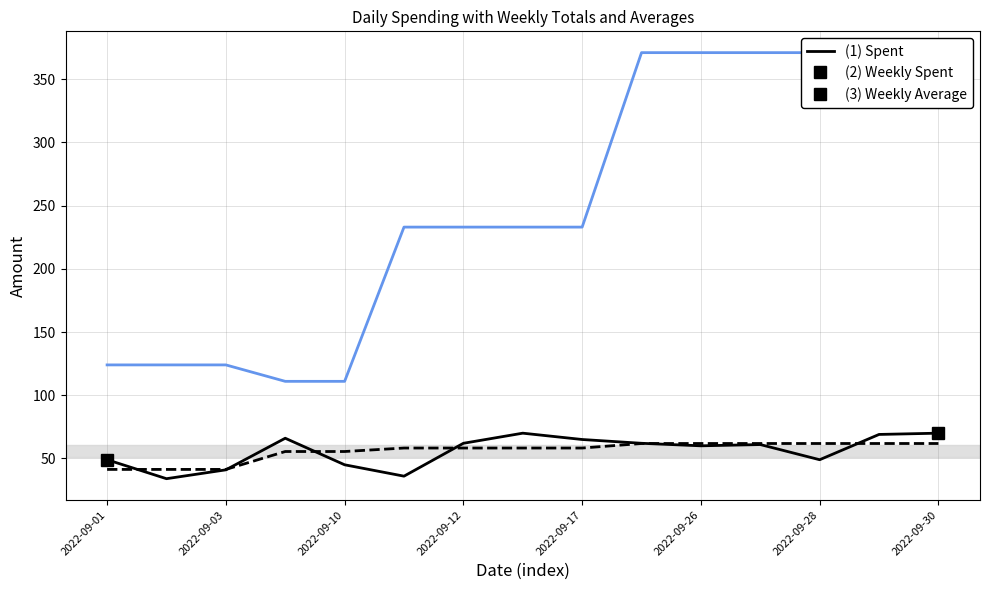

Is it true that Spent equals 19.5 at 2022-09-26?

False